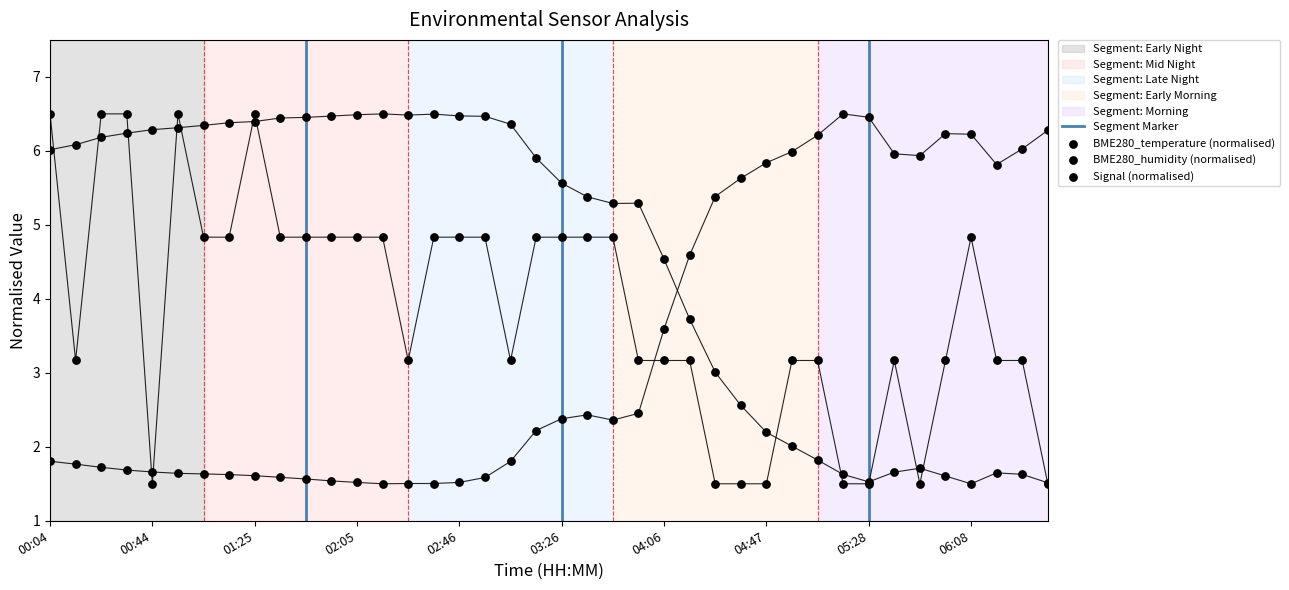

What are all the series names shown in the legend?

BME280_temperature, BME280_humidity, Signal